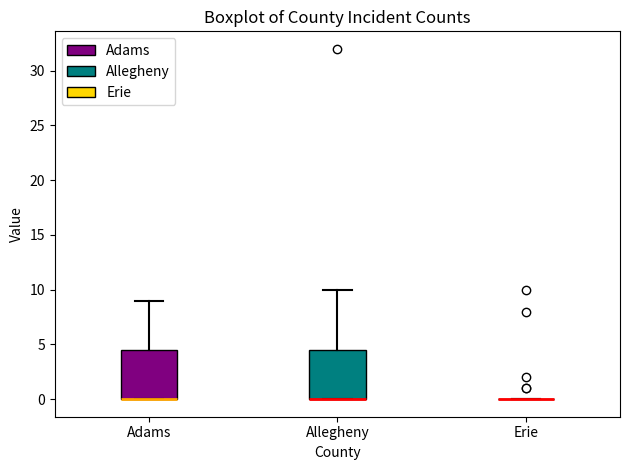

Reading left to right, read every box against the y-axis: the position of its median line, the range the box covers, and the ends of its whiskers. The values are not printed on the chart, so give them approximately, as read against the axis.

Adams: median 0.0 (drawn on the box's lower edge), box 0.0 to 4.5, whiskers 0.0 to 9.0
Allegheny: median 0.0 (drawn on the box's lower edge), box 0.0 to 4.5, whiskers 0.0 to 10.0
Erie: box collapsed to a line at 0.0, whiskers 0.0 to 0.0